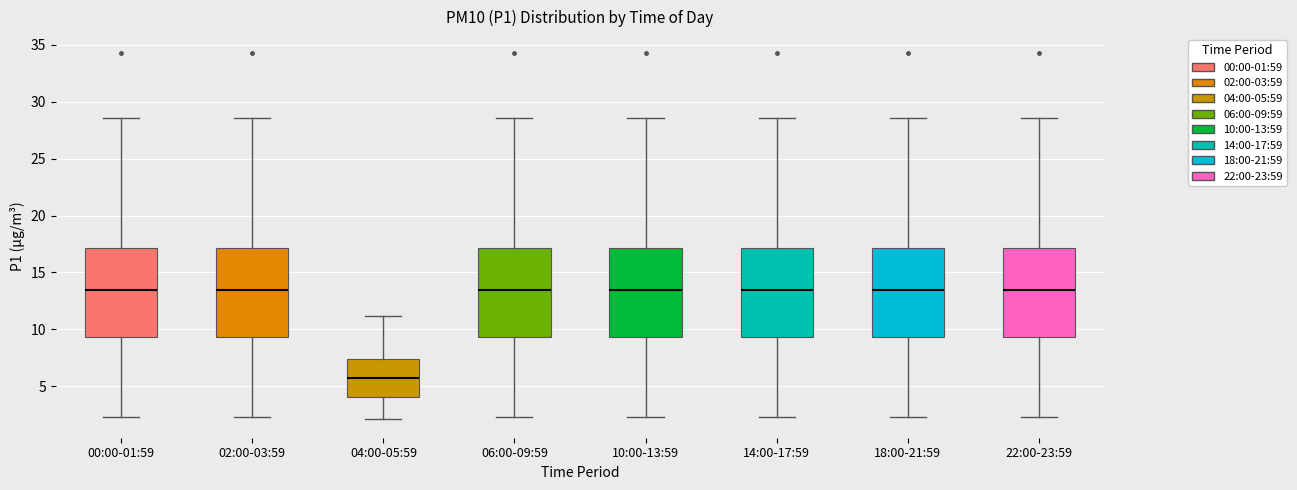

Which box has the lowest median line?

04:00-05:59